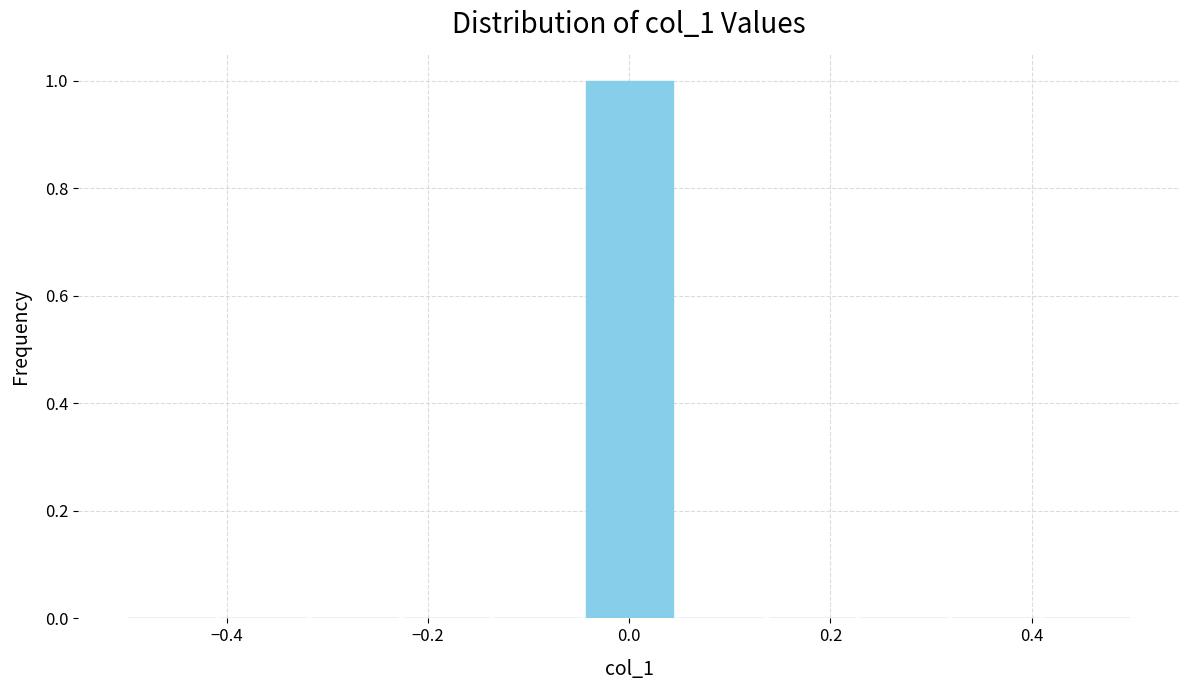

Reading left to right, list every bar in this chart as the range it spans on the x-axis followed by its height. Neither the bar edges nor the heights are printed on the chart, so give them approximately, as read against the axes.

-0.50 to -0.40: 0
-0.40 to -0.32: 0
-0.32 to -0.22: 0
-0.22 to -0.14: 0
-0.14 to -0.04: 0
-0.04 to 0.04: 1
0.04 to 0.14: 0
0.14 to 0.22: 0
0.22 to 0.32: 0
0.32 to 0.40: 0
0.40 to 0.50: 0